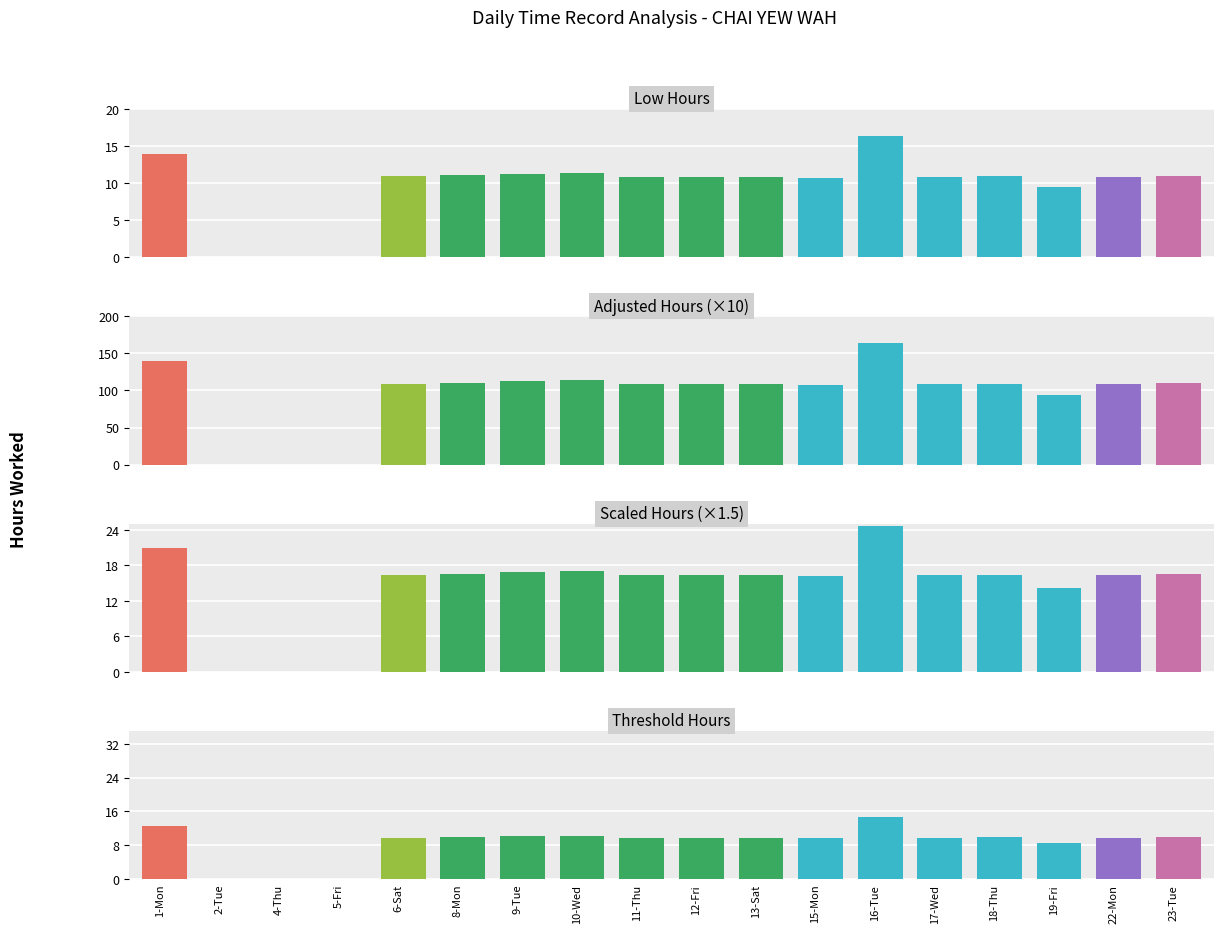

How many values exceed 9?

14